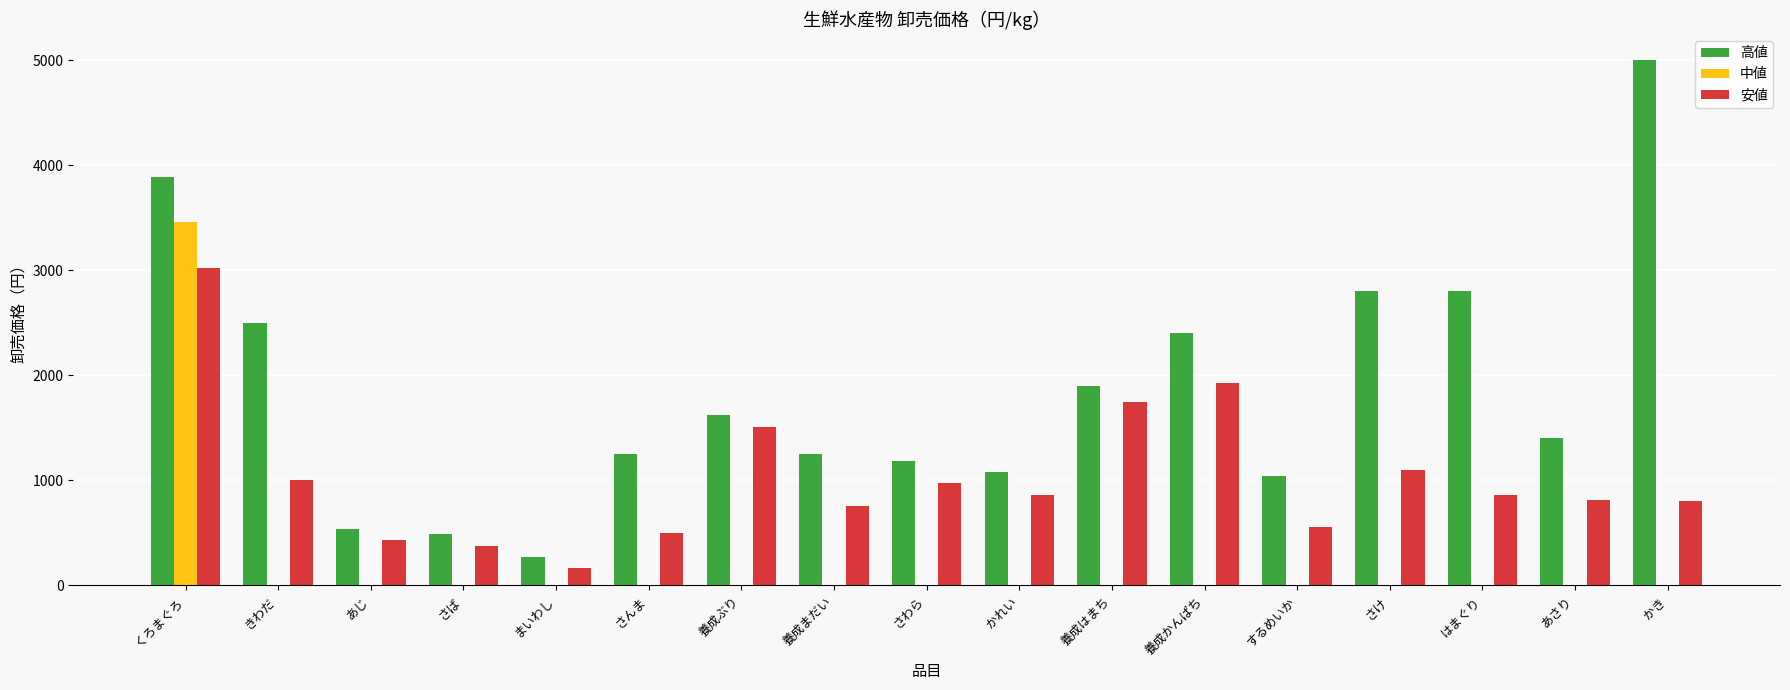

What is the sum of the 安値 values at 養成ぶり and するめいか?

2072